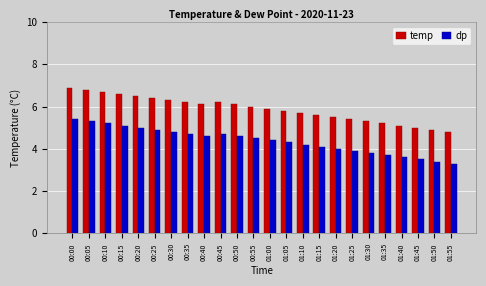

Is the value of temp at 01:15 greater than the value of dp at 00:00?

Yes